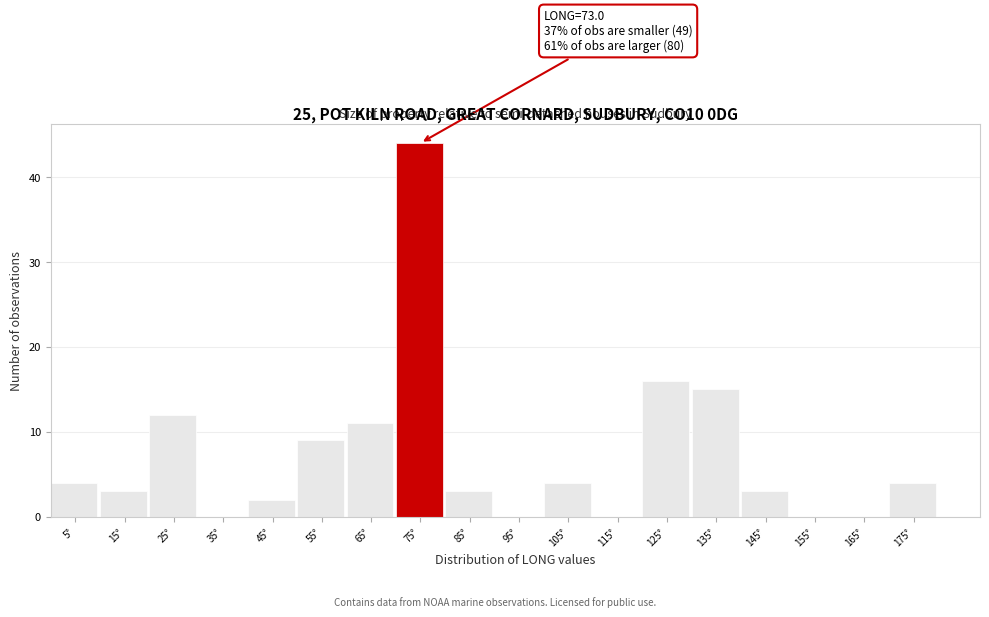

Over which range of the x-axis is the bar tallest?

70 to 80